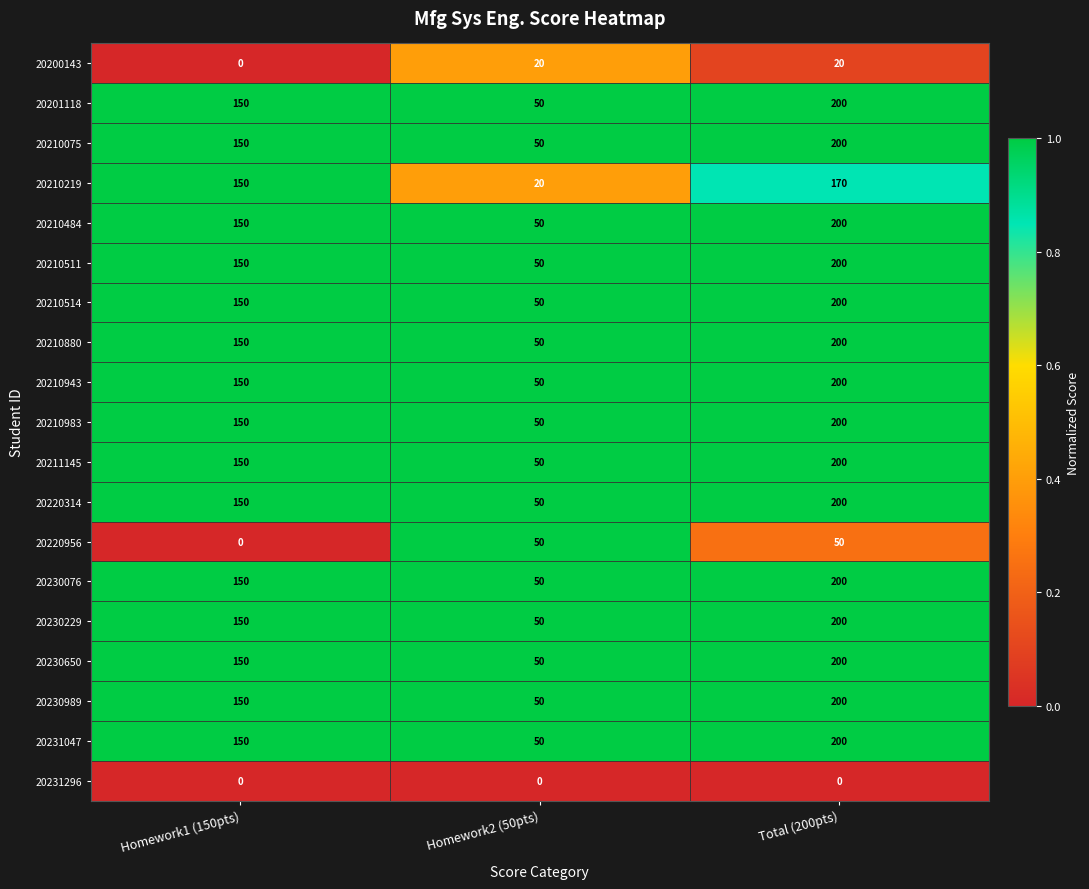

The value of 20220956 at Homework1 (150pts) is -17. True or false?

False